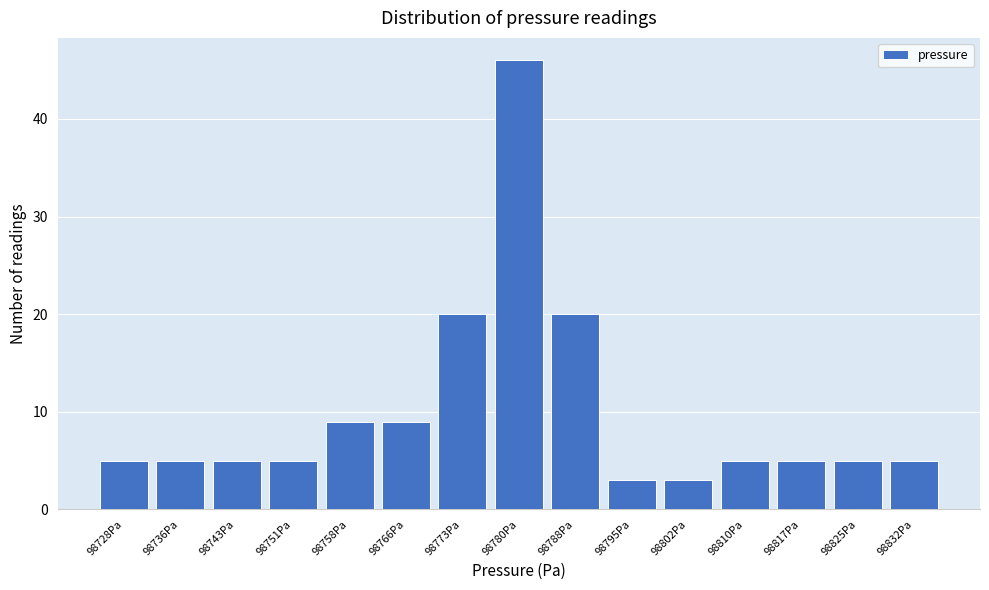

Reading right to left, transcribe all the data shown in this chart.

98832Pa=5	98825Pa=5	98817Pa=5	98810Pa=5	98802Pa=3	98795Pa=3	98788Pa=20	98780Pa=46	98773Pa=20	98766Pa=9	98758Pa=9	98751Pa=5	98743Pa=5	98736Pa=5	98728Pa=5